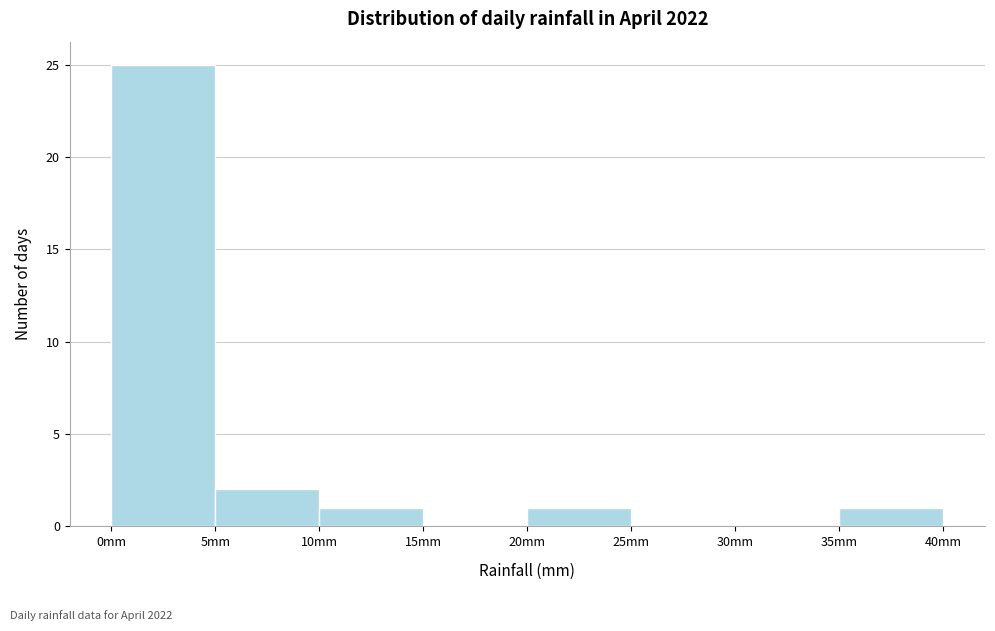

Which range on the x-axis has the tallest bar?

0 to 5